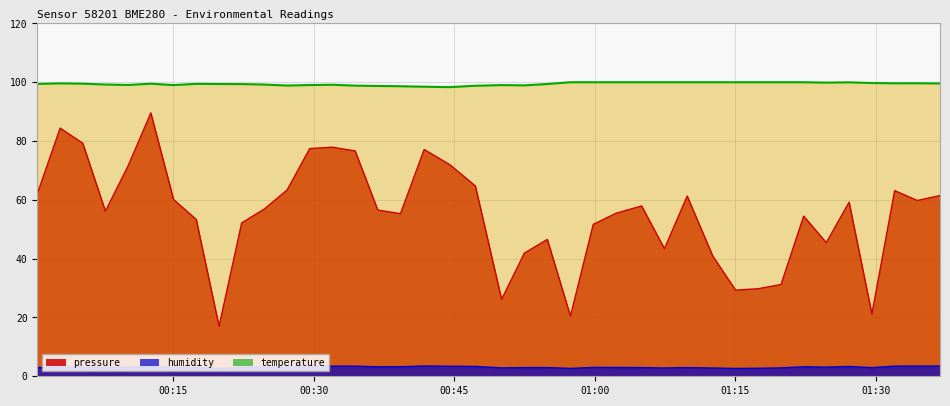

What is the maximum value shown in the chart?

100.0